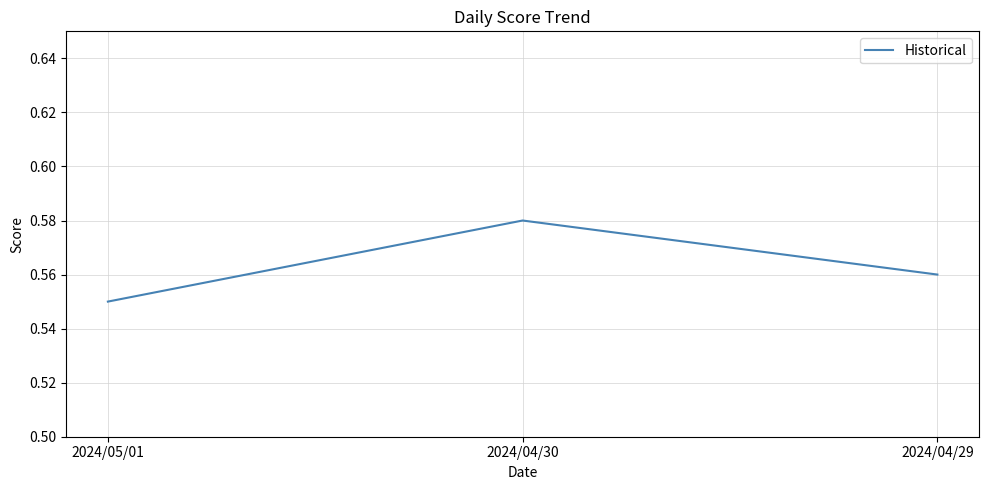

Rank the categories by value from lowest to highest.

2024/05/01, 2024/04/29, 2024/04/30